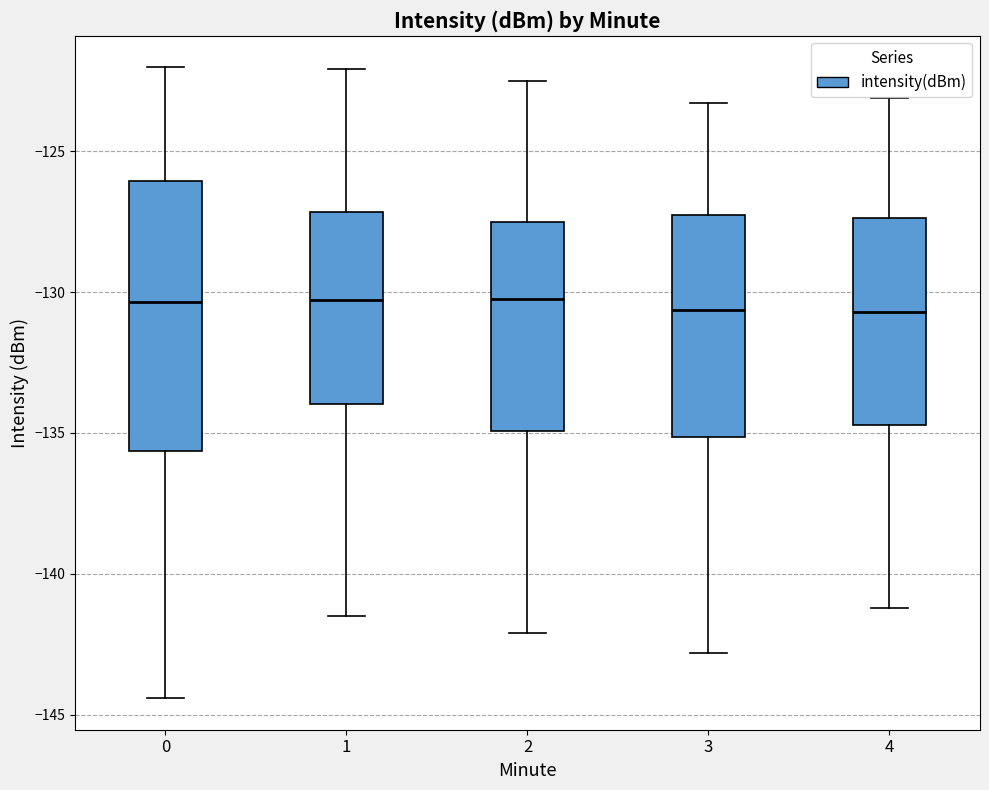

Comparing the boxes themselves (not the whiskers), which one is the tallest?

0